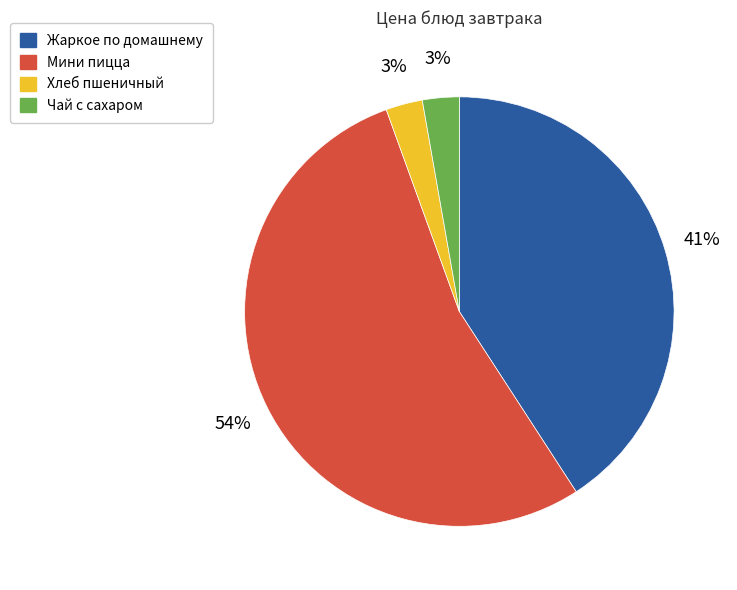

Between Жаркое по домашнему and Чай с сахаром, which is larger?

Жаркое по домашнему